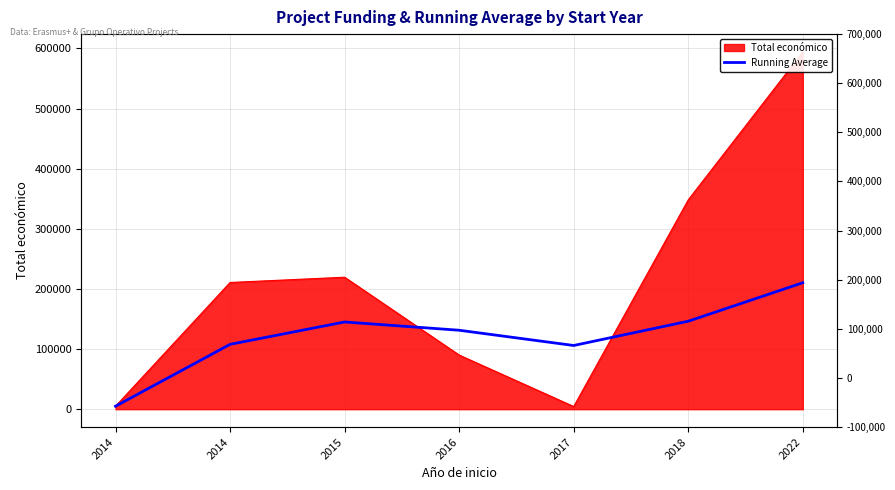

How many values are below 131330?

3